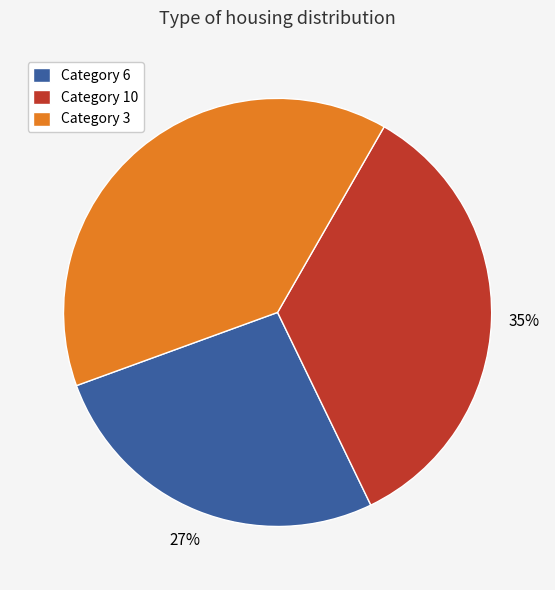

What percentage is the Category 6 slice, to the nearest percent?

27%